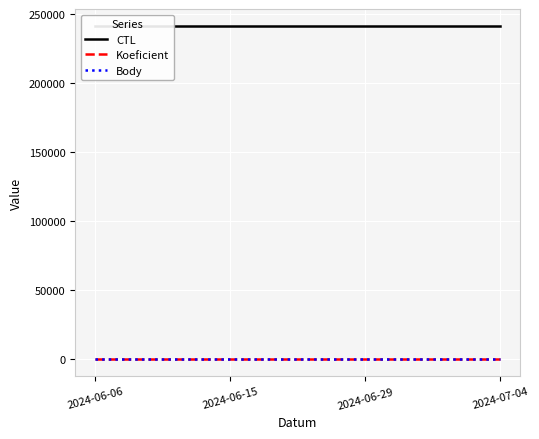

What is the maximum value shown in the chart?

241314